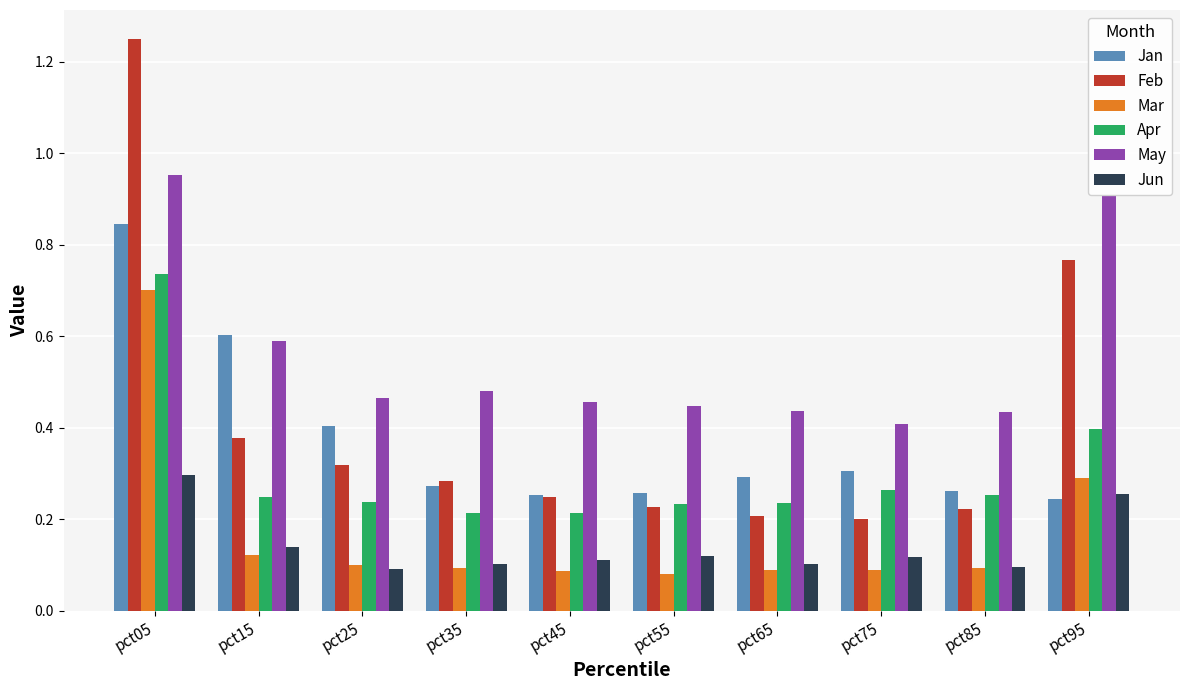

What are all the series names shown in the legend?

Jan, Feb, Mar, Apr, May, Jun